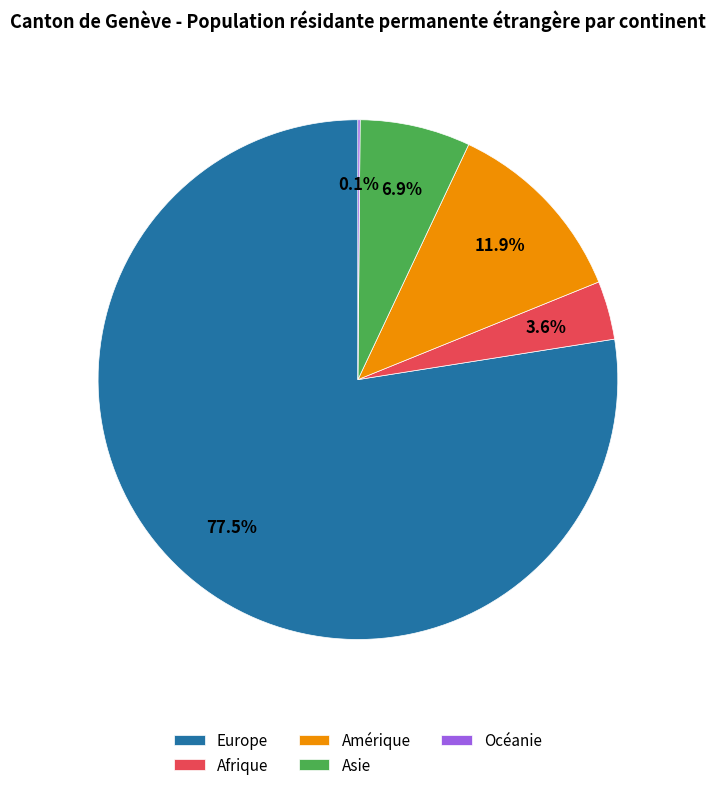

Do Afrique and Asie together represent more than half of the pie?

No